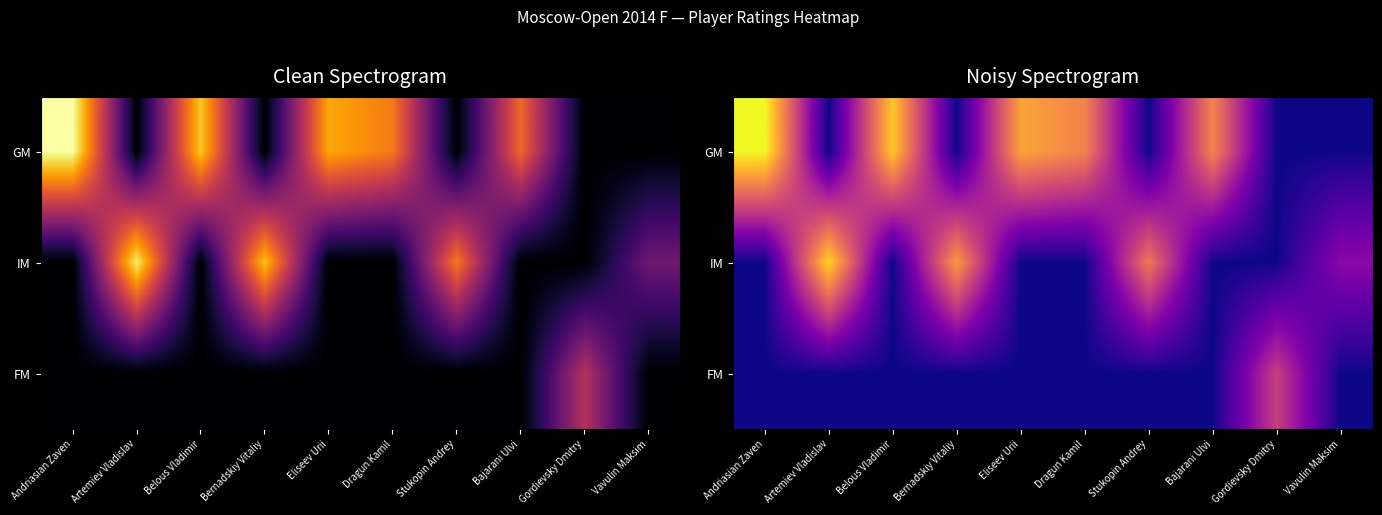

At which label does FM reach its peak?

Gordievsky Dmitry